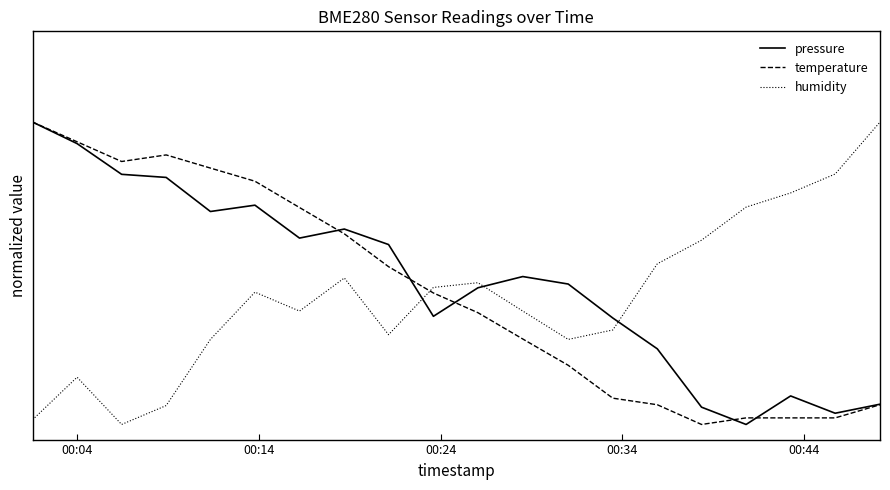

Does the chart have visible grid lines?

No